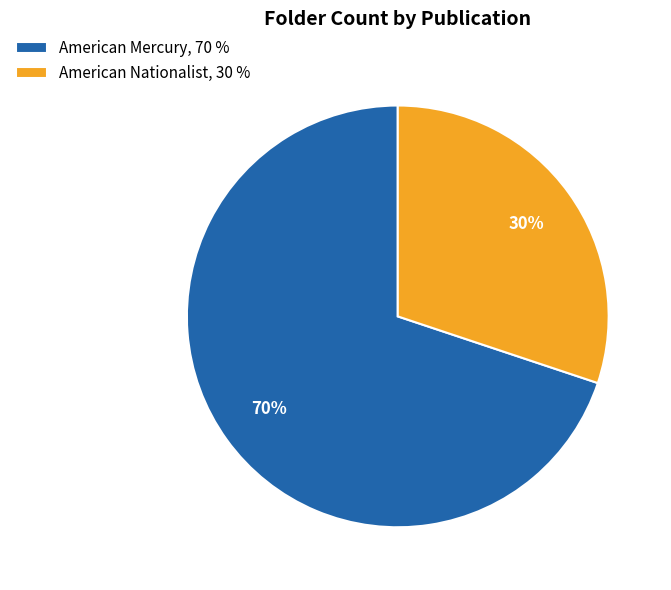

To the nearest percent, what is the average slice percentage?

50%